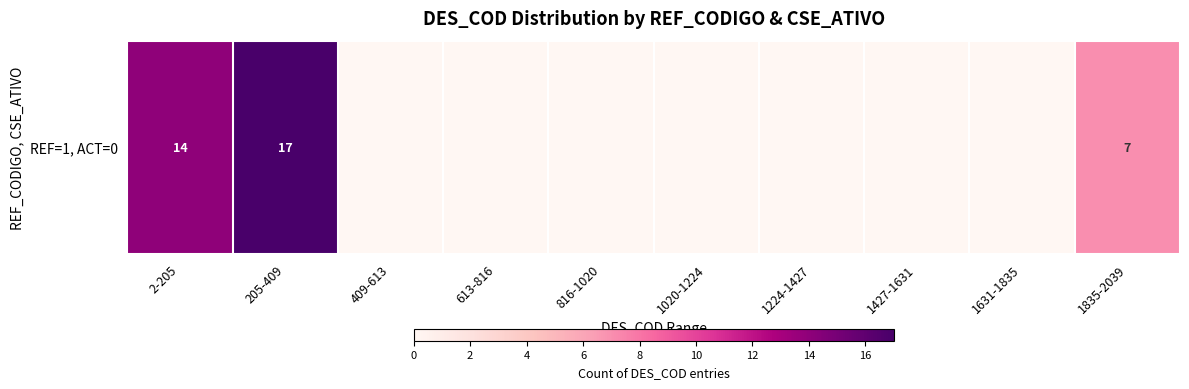

Which category has the lowest value across all series?

409-613